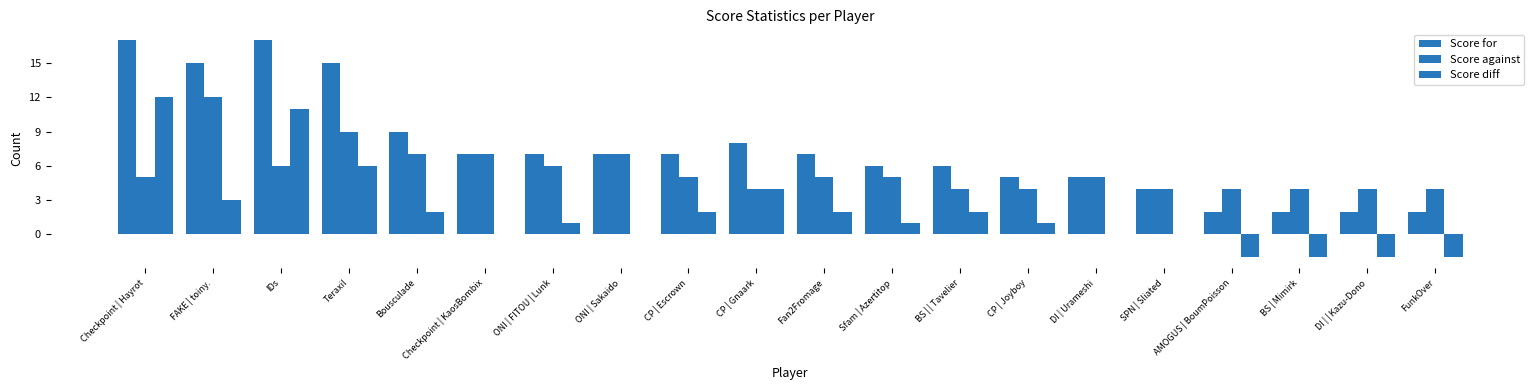

What is the difference between the highest and lowest values at Checkpoint | Hayrot?

12